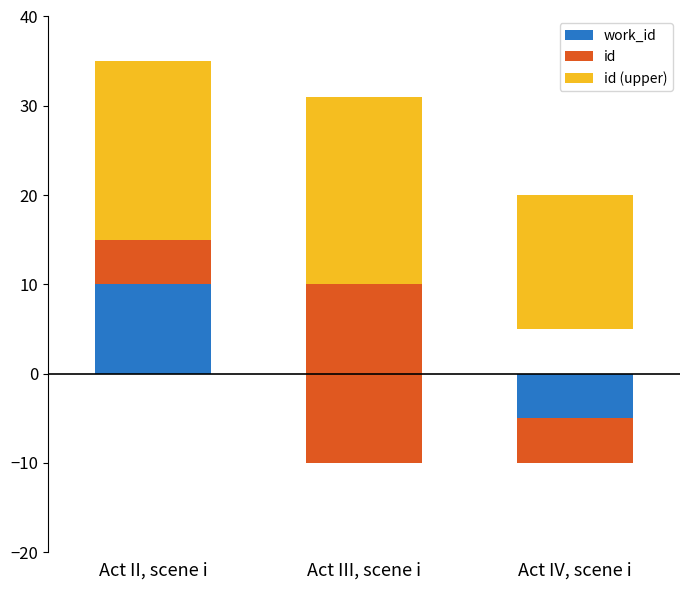

Which series has the largest total across all categories?

id (upper)